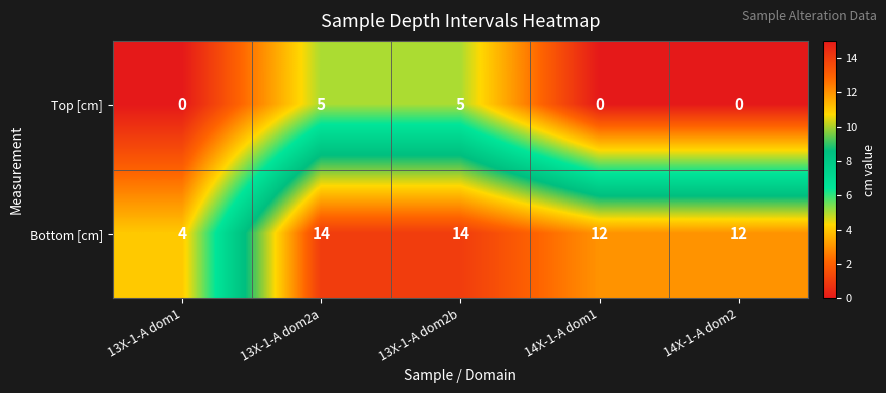

True or false: Top [cm] has a value of 0 at 14X-1-A dom1.

True